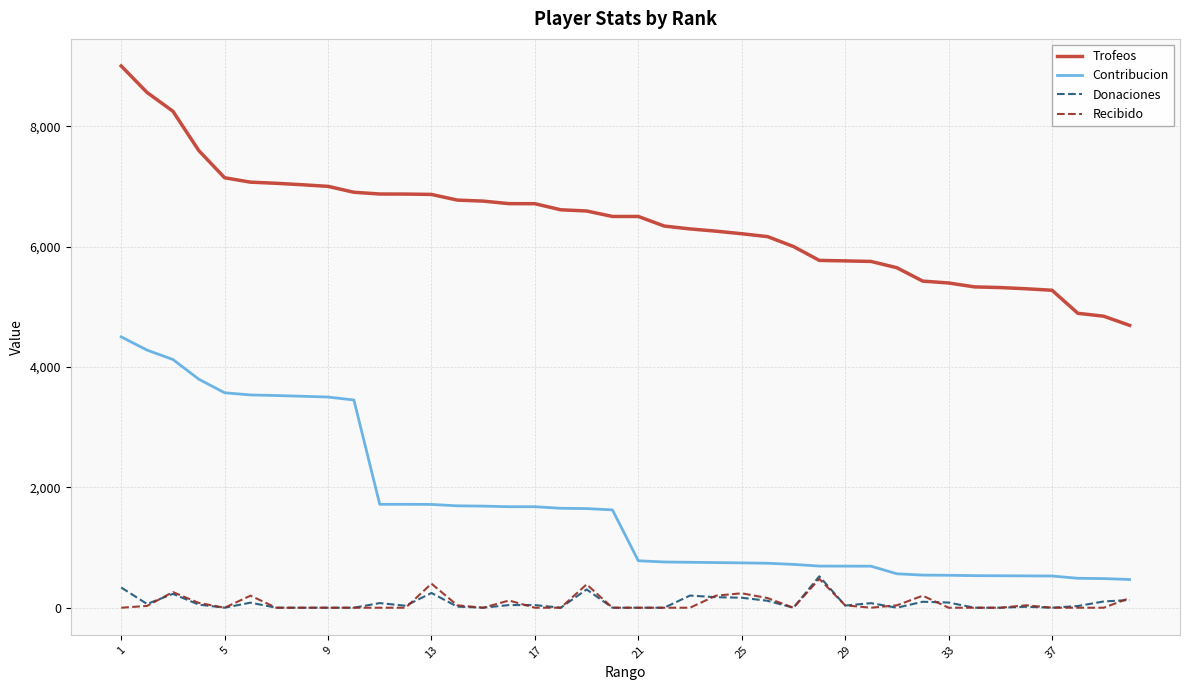

True or false: Contribucion and Trofeos cross at least once.

False